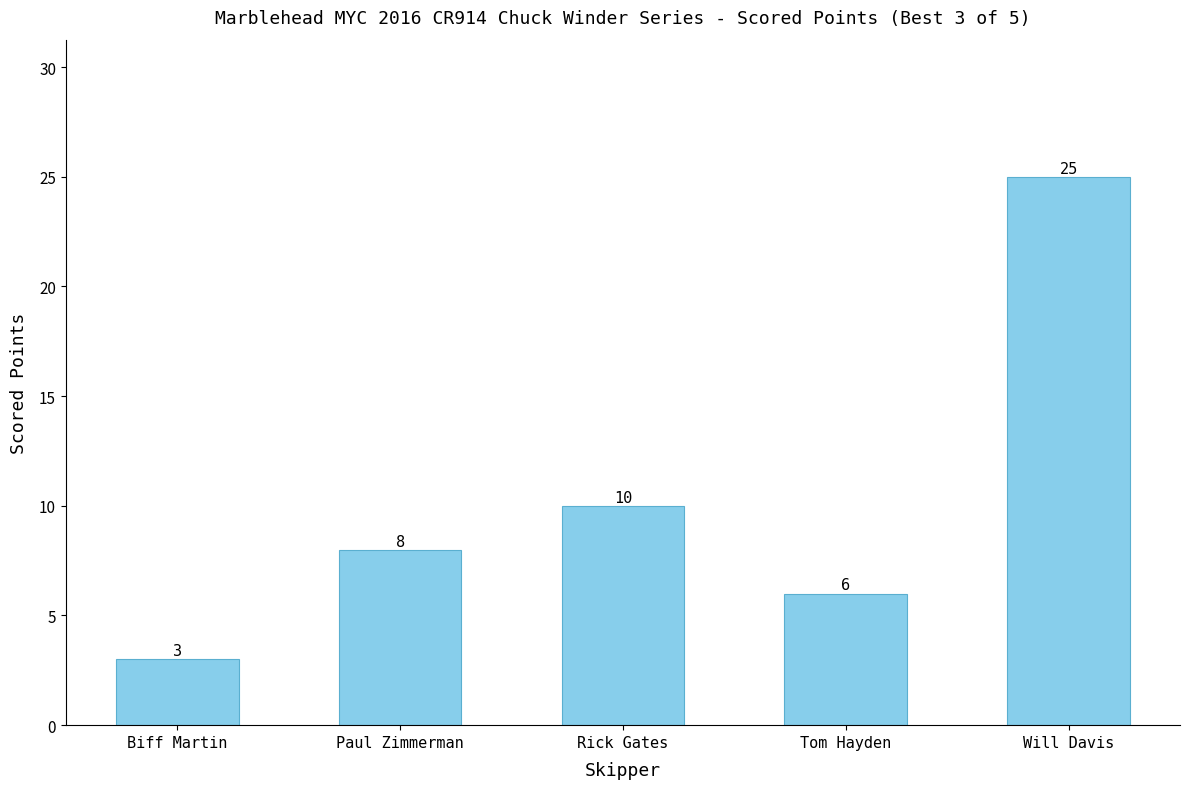

The chart shows a value of 4 at Biff Martin. True or false?

False